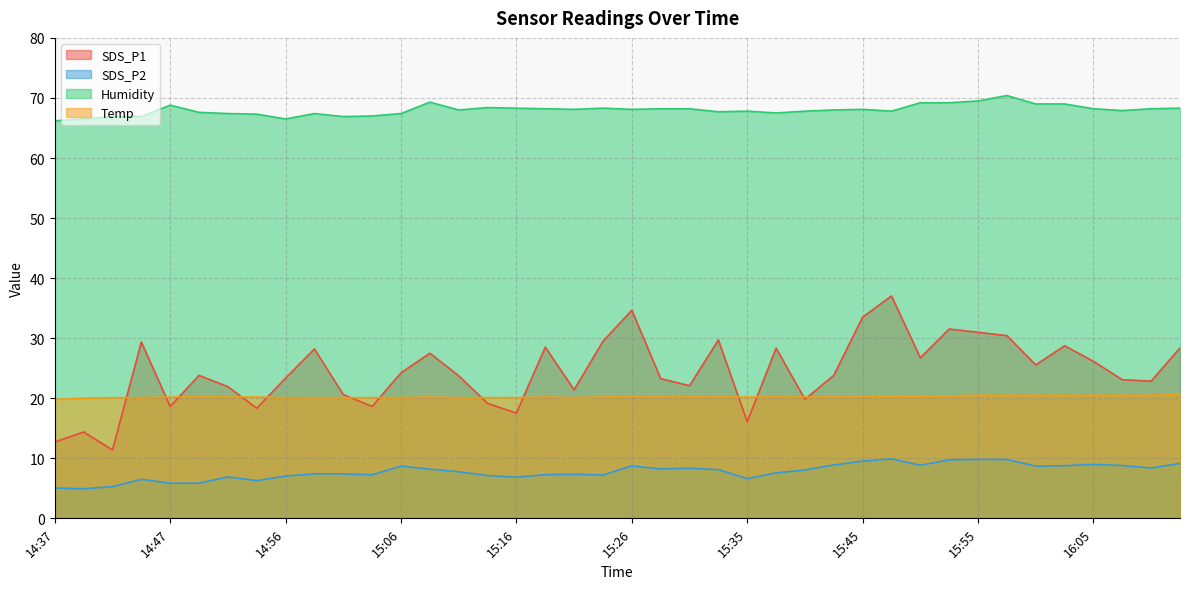

Is it true that SDS_P2 equals 6.7 at 14:39?

False